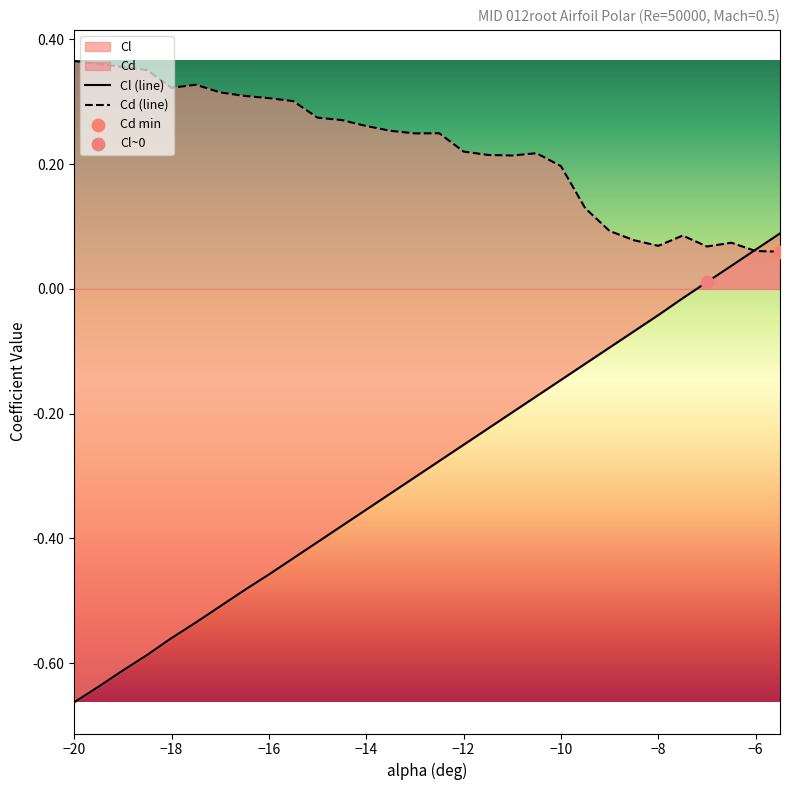

Which series has the largest total across all categories?

Cd (line)